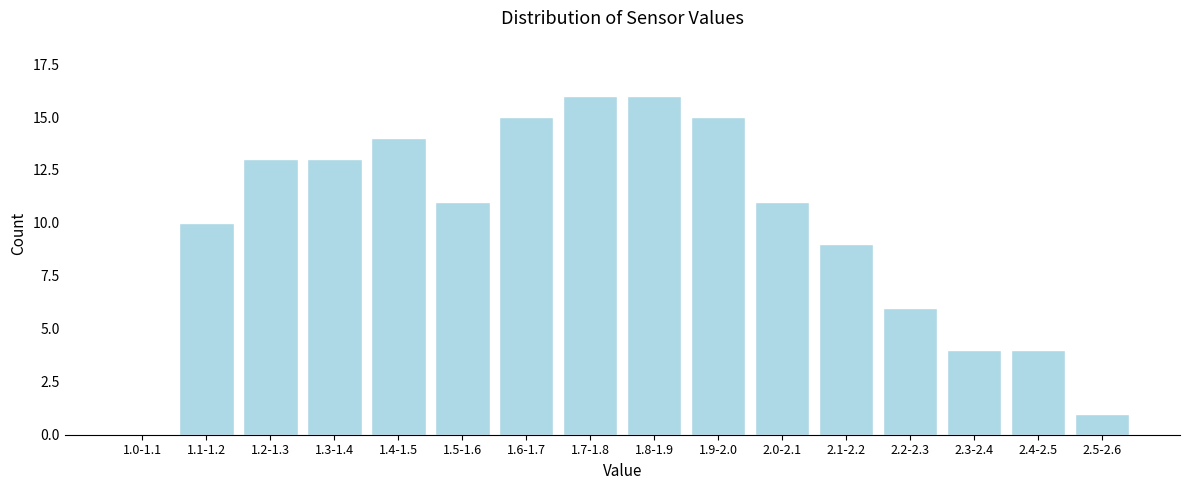

Reading left to right, extract all data points from this chart.

1.0-1.1=0	1.1-1.2=10	1.2-1.3=13	1.3-1.4=13	1.4-1.5=14	1.5-1.6=11	1.6-1.7=15	1.7-1.8=16	1.8-1.9=16	1.9-2.0=15	2.0-2.1=11	2.1-2.2=9	2.2-2.3=6	2.3-2.4=4	2.4-2.5=4	2.5-2.6=1